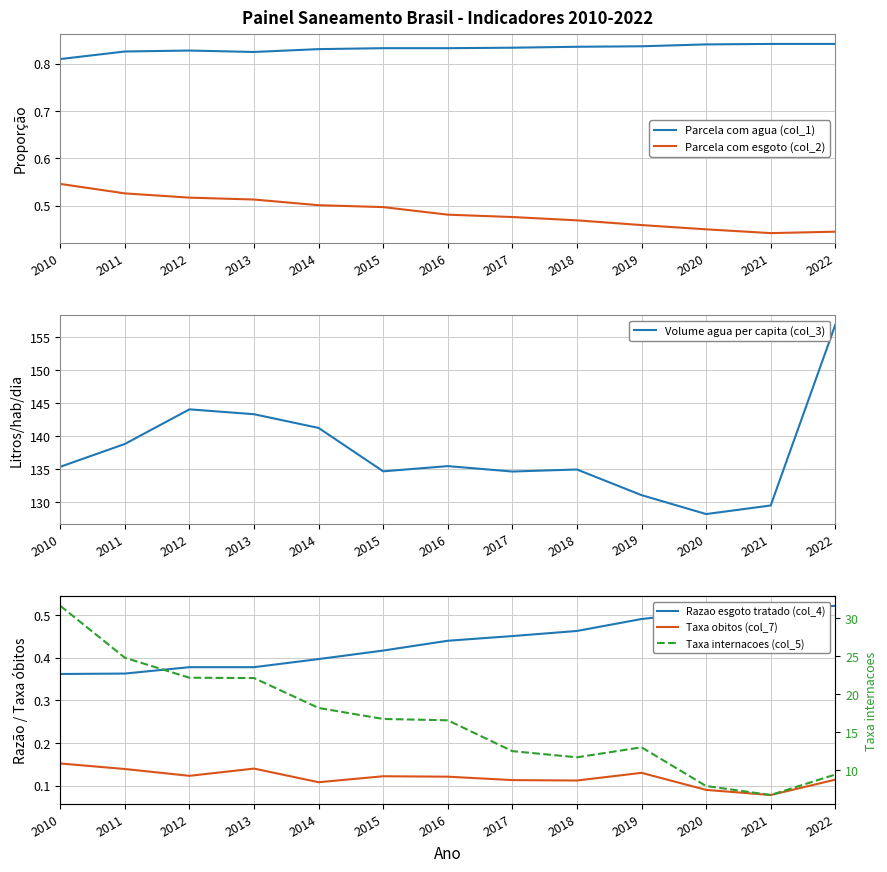

The Razao esgoto tratado (col_4) series shows 0.4 at 2013. True or false?

True